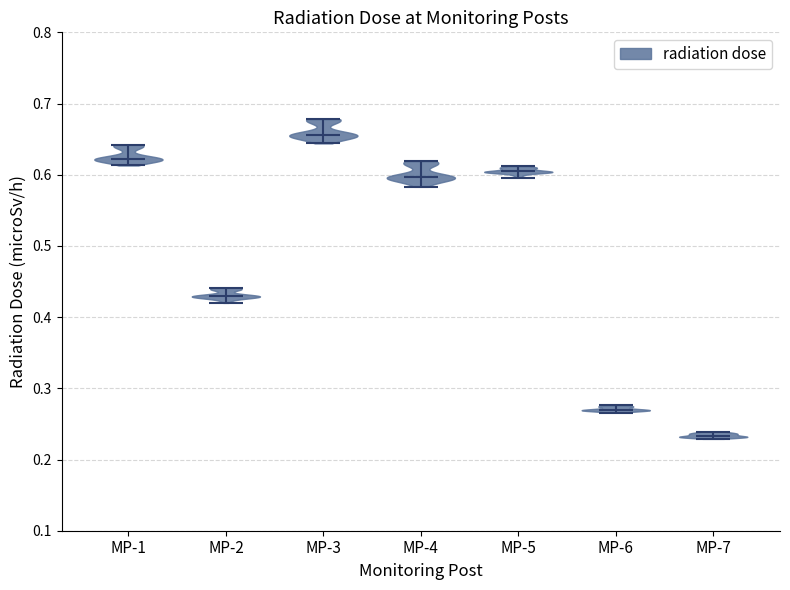

What is the lowest point the violin for MP-7 reaches on the y-axis? The values are not printed on the chart, so give them approximately, as read against the axis.

0.23